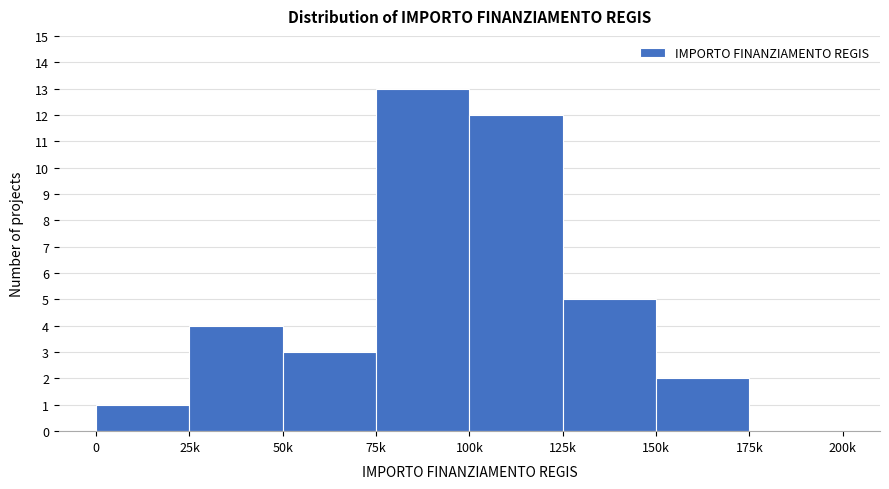

Reading left to right, what are all the values shown in this chart?

0=1	25k=4	50k=3	75k=13	100k=12	125k=5	150k=2	175k=0